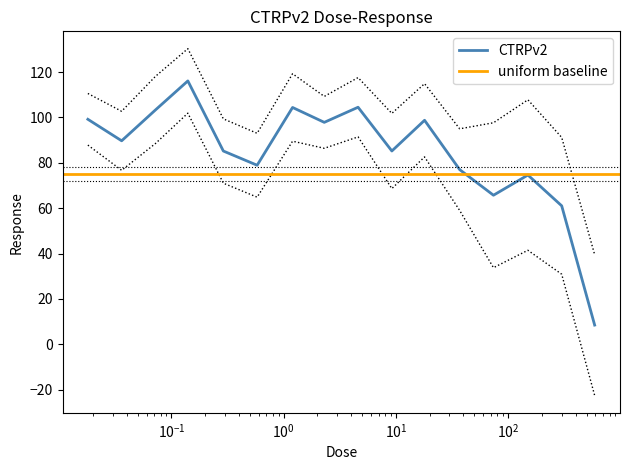

What is the smallest value displayed?

8.5